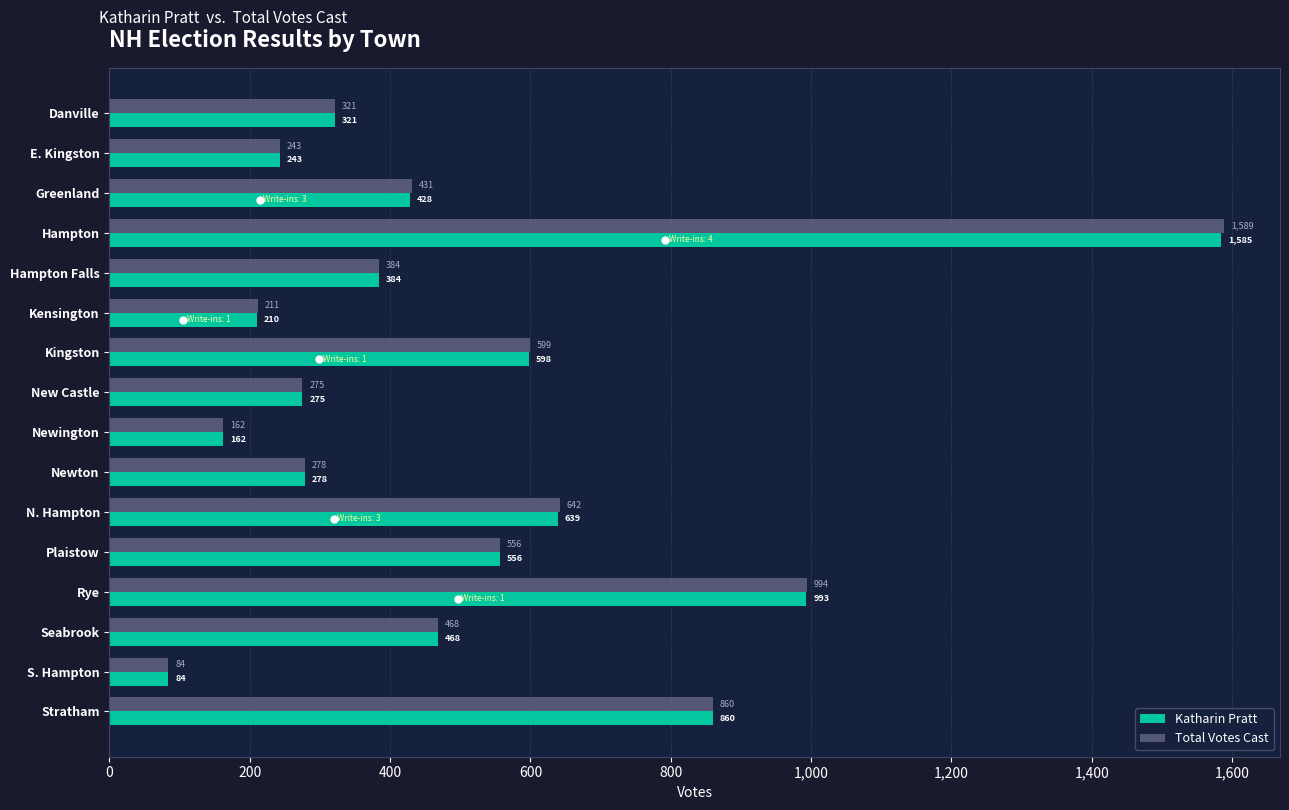

The Total Votes Cast series shows 471 at Danville. True or false?

False